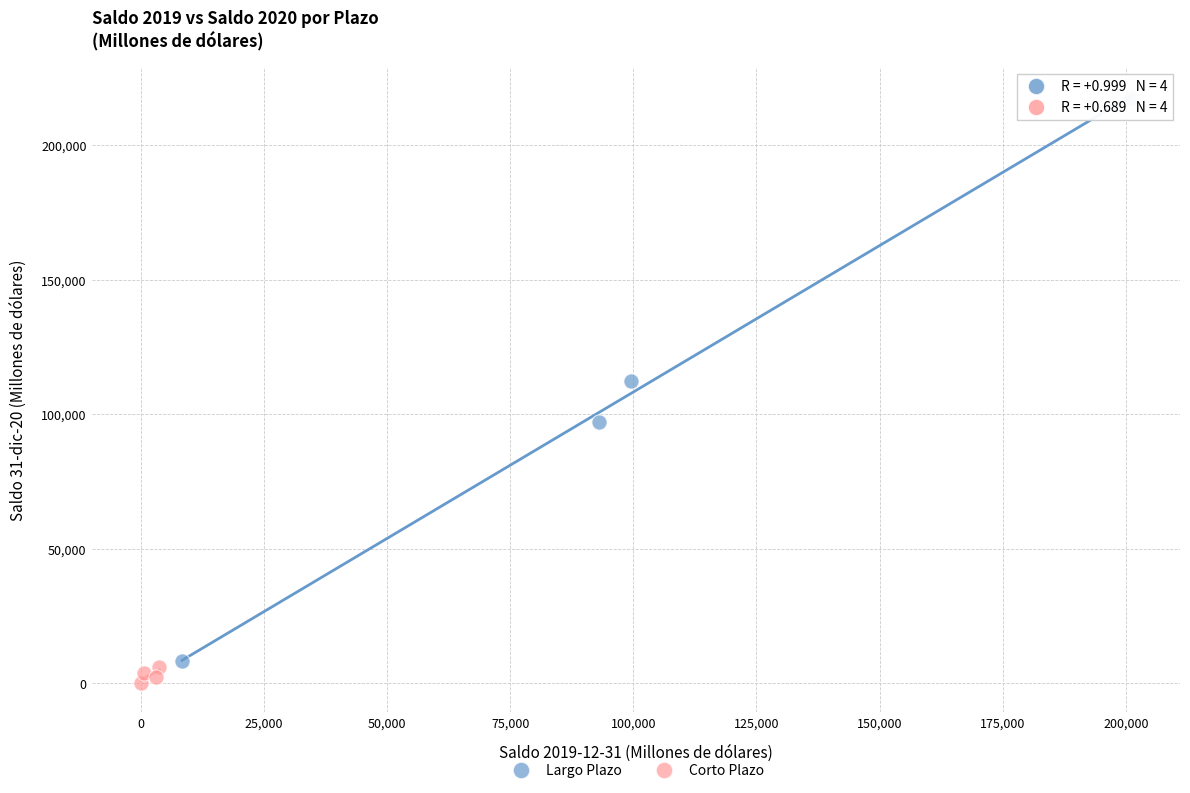

Which series has the widest spread of Y values?

Largo Plazo